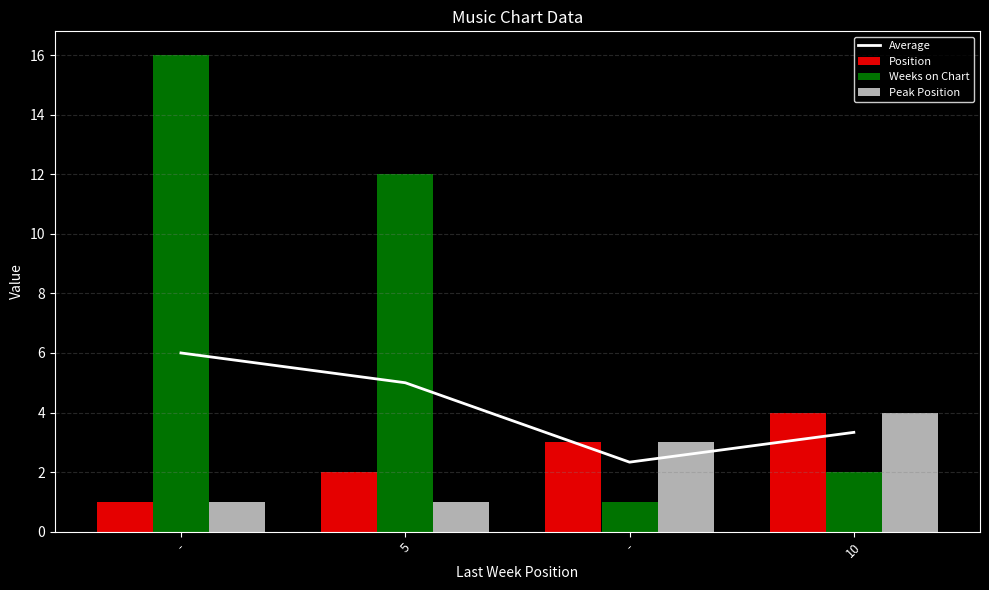

Rank the series at - from highest to lowest value.

Weeks on Chart, Average, Position, Peak Position